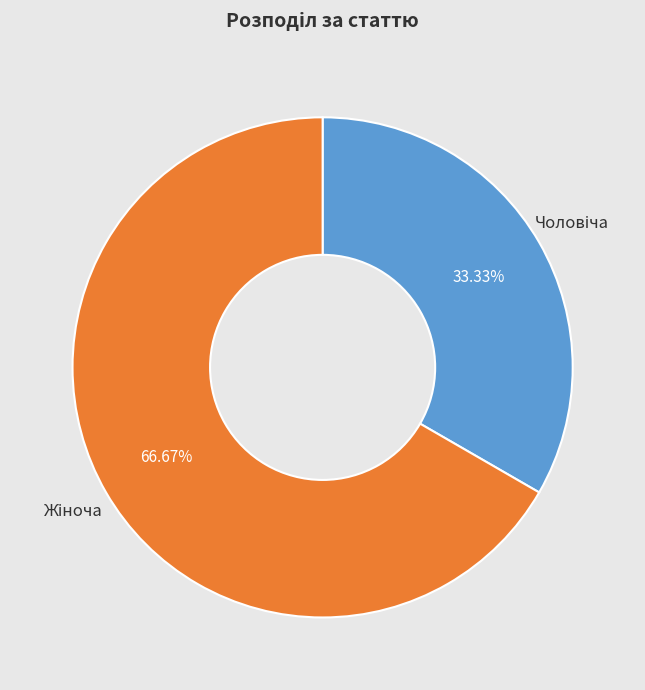

How many segments does this pie chart have?

2